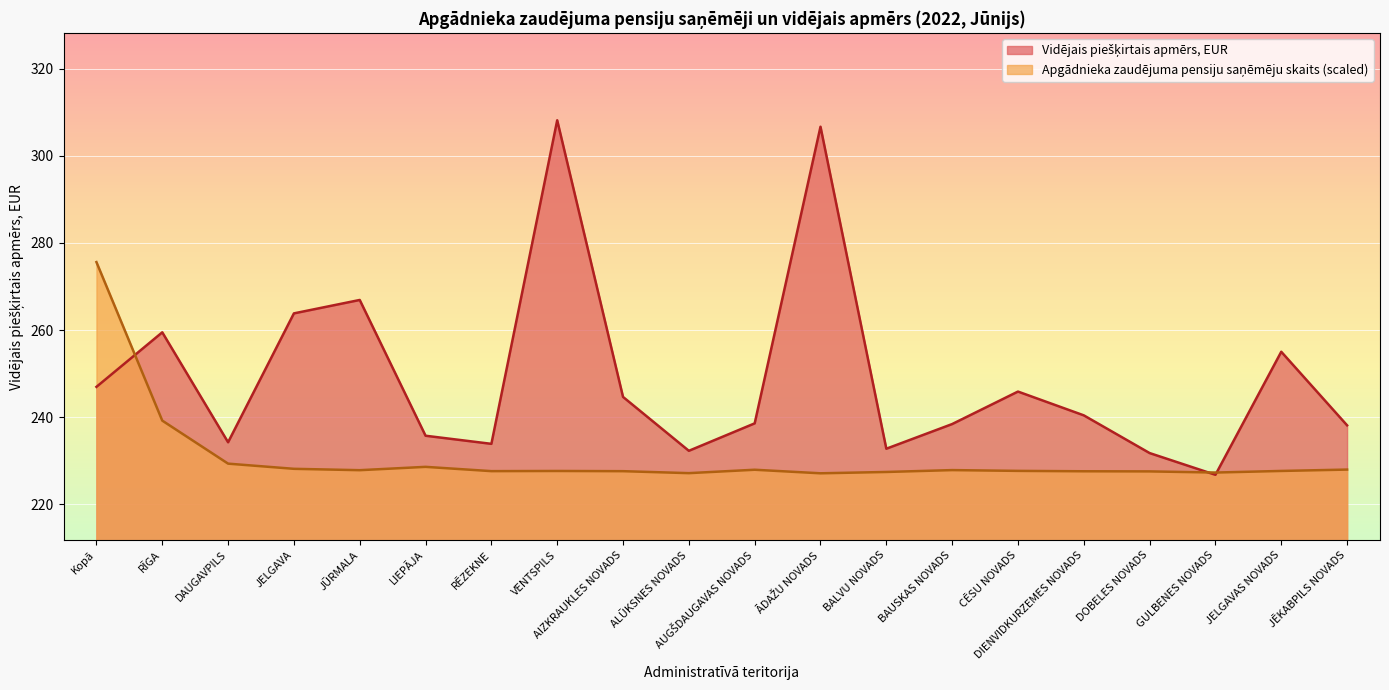

What is the sum of all Apgādnieka zaudējuma pensiju saņēmēju skaits values?

4614.8